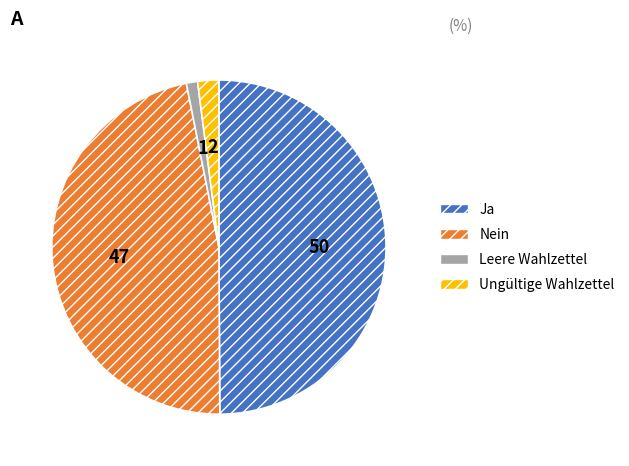

How many segments does this pie chart have?

4